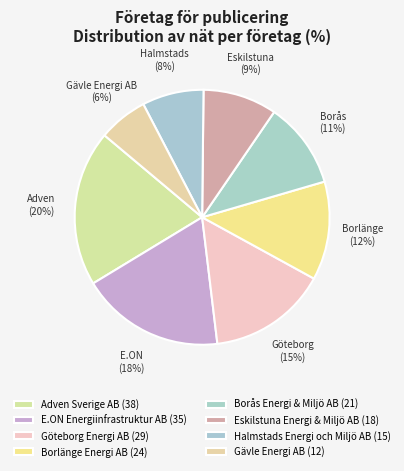

Count the number of slices in the pie.

8